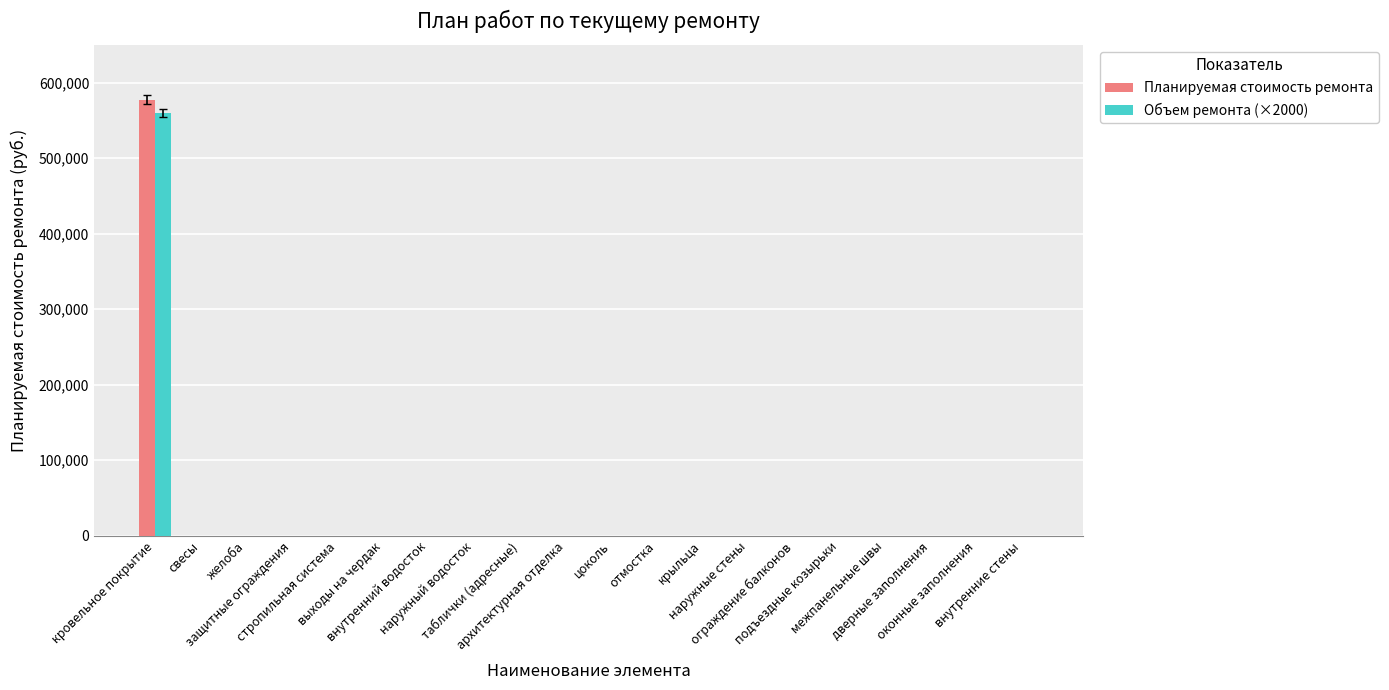

The Планируемая стоимость ремонта series shows 0 at дверные заполнения. True or false?

True